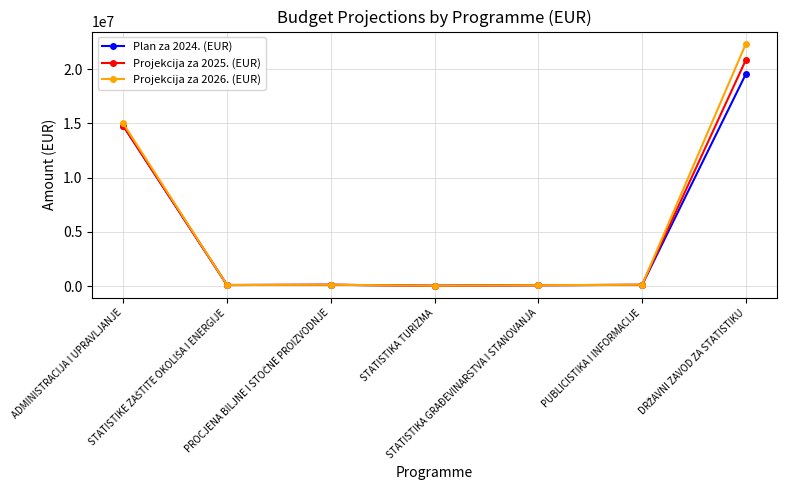

What is the maximum value shown in the chart?

22346493